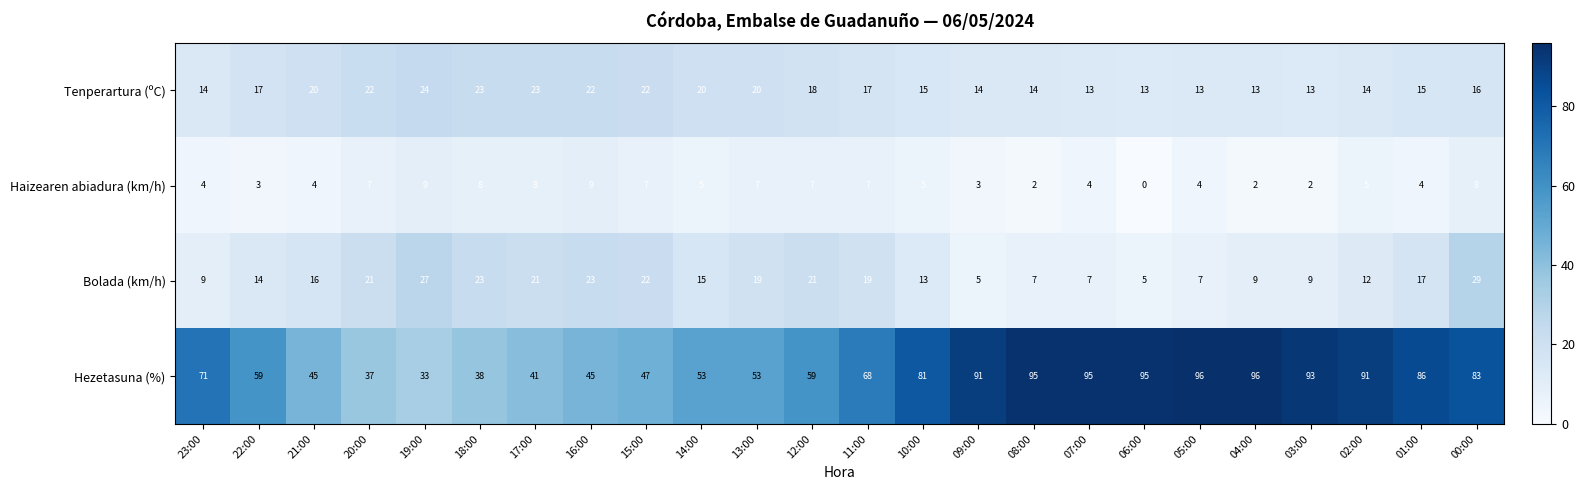

The Bolada (km/h) series shows 20 at 10:00. True or false?

False